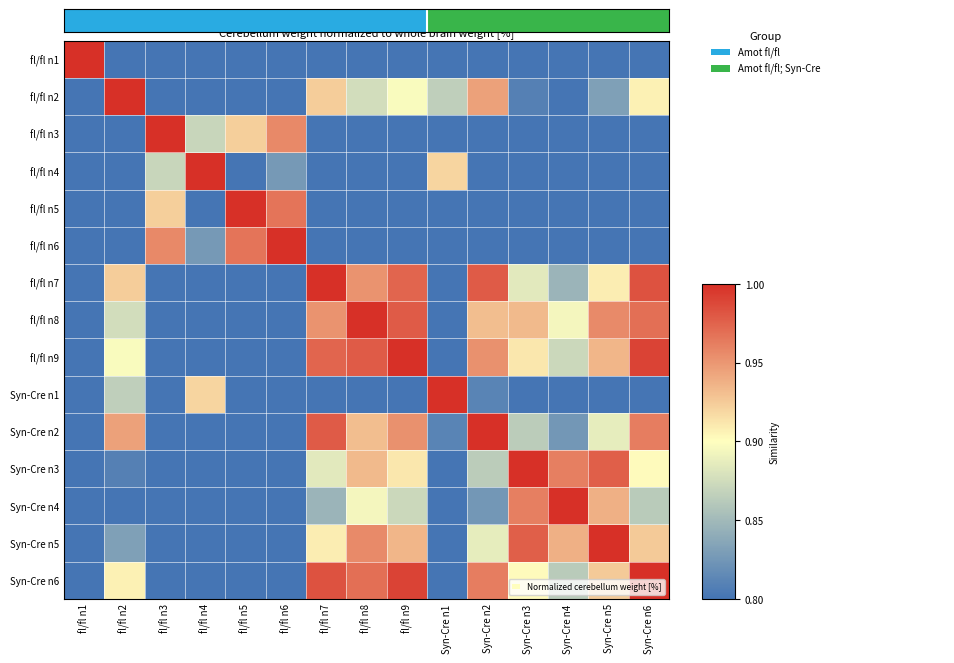

What is the spread (max minus min) of values at fl/fl n1?

1.0